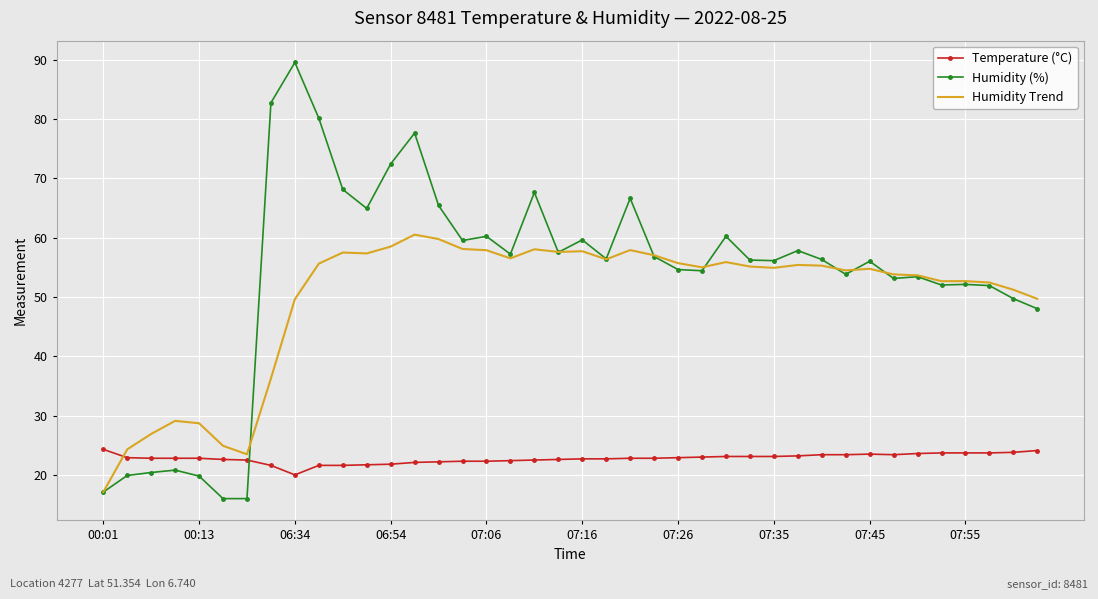

At how many categories does at least one series exceed 72?

5